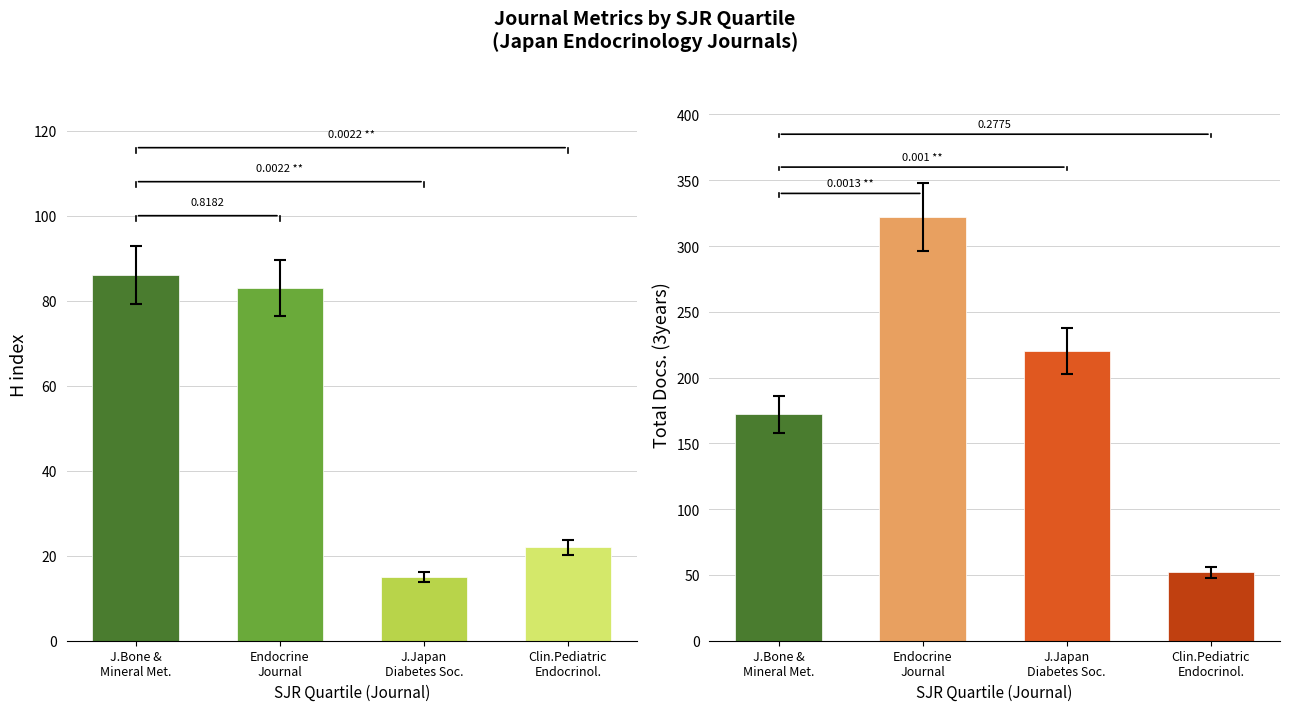

What position from the left is J.Bone &
Mineral Met.?

1